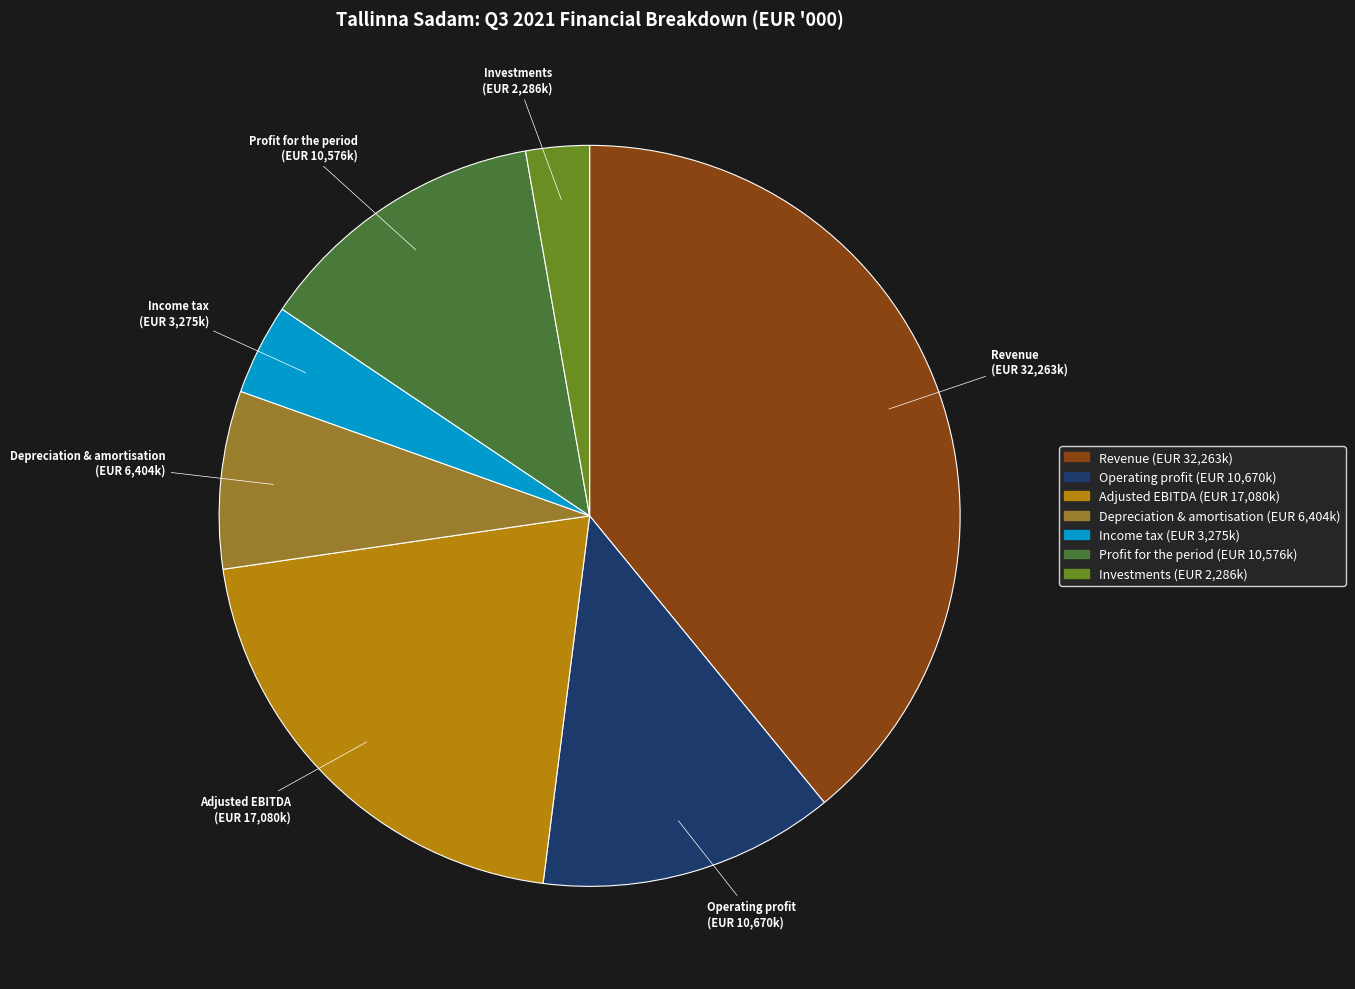

Is Operating profit the majority of the pie?

No